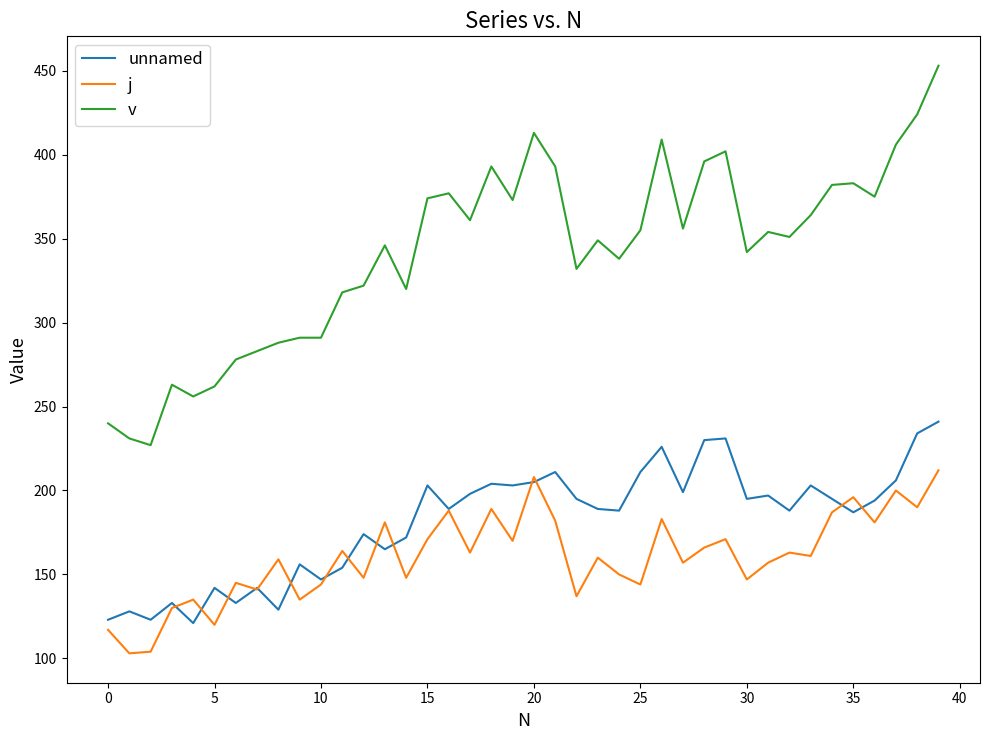

What are all the series names shown in the legend?

unnamed, j, v